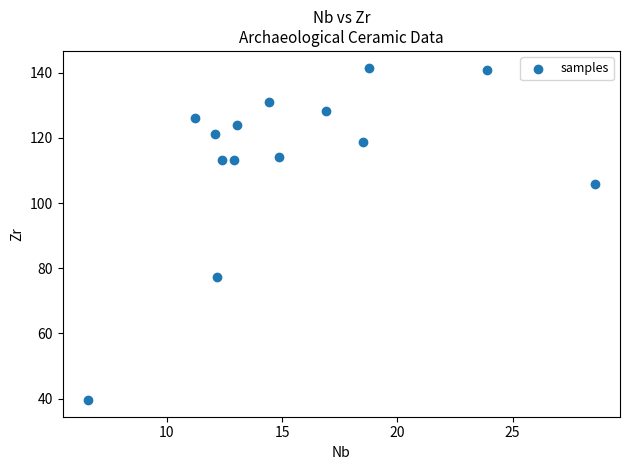

What is the range of X values (max minus min)?

22.0